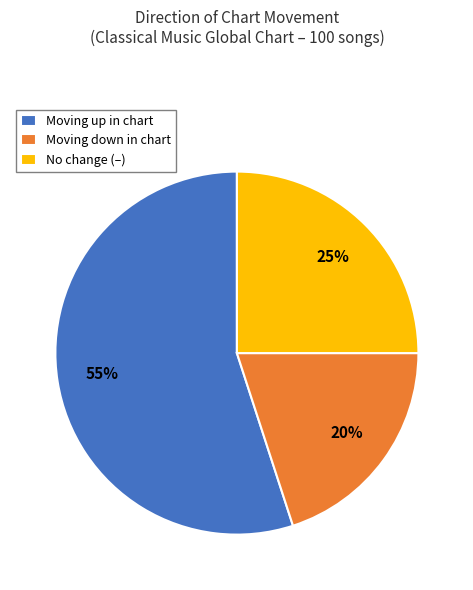

To the nearest percent, what is the average slice percentage?

33%